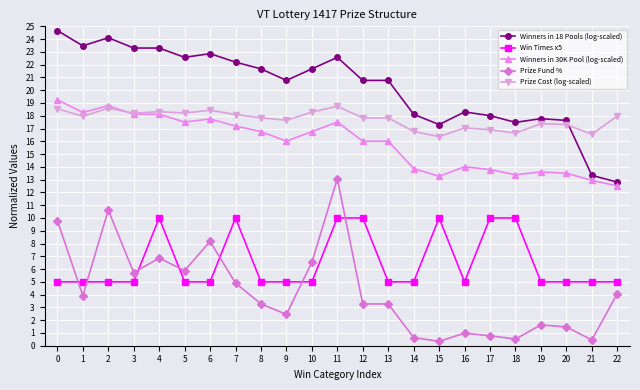

How many series are shown in this chart?

5